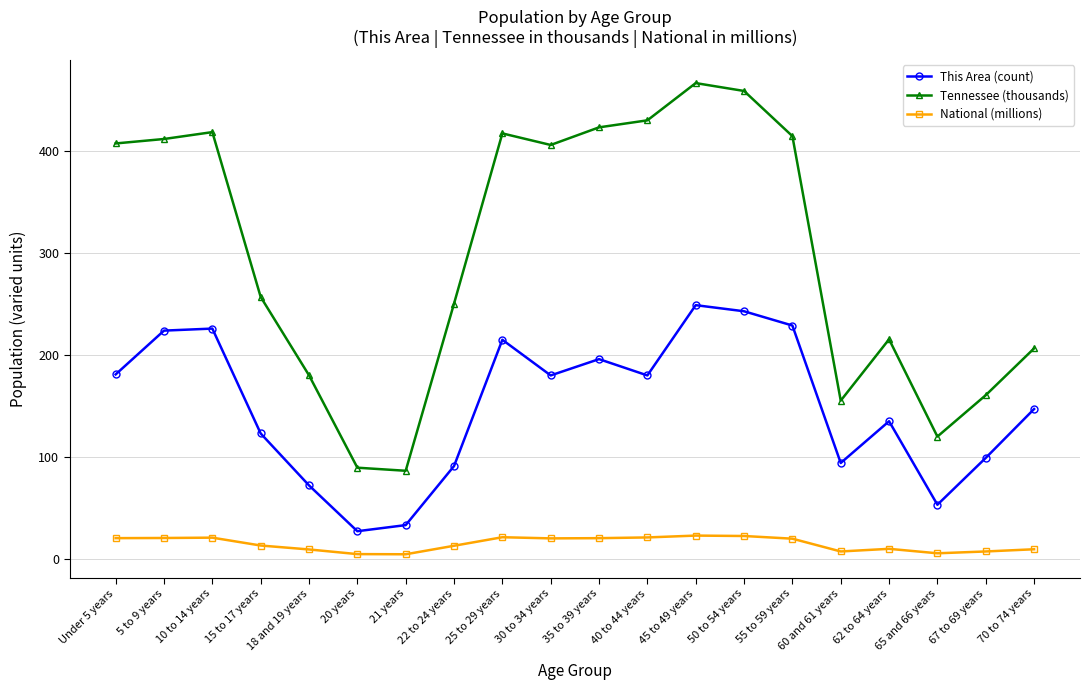

True or false: Tennessee (thousands) and This Area (count) intersect in this chart.

False